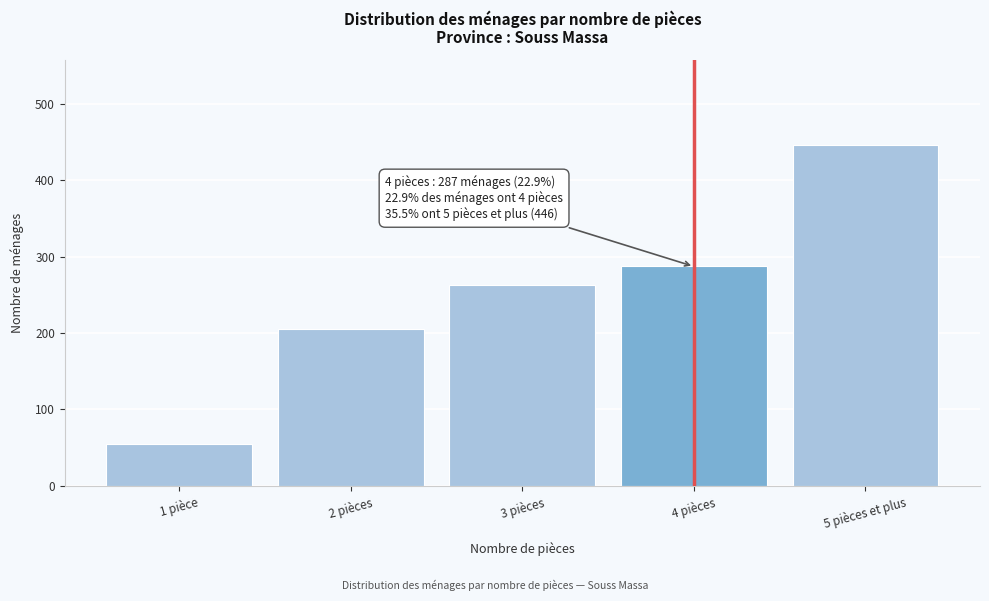

Reading right to left, what are all the values shown in this chart?

5 pièces et plus=446	4 pièces=287	3 pièces=263	2 pièces=205	1 pièce=55